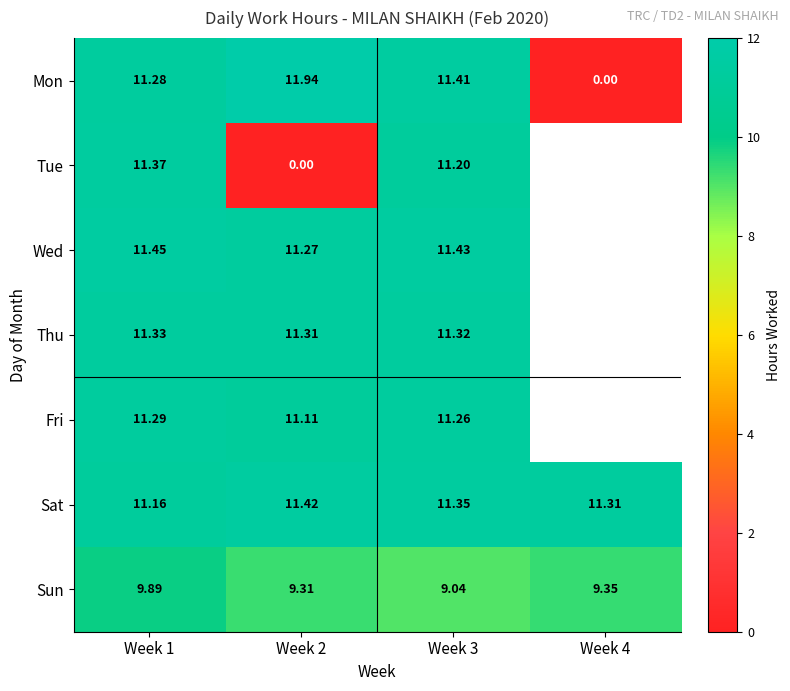

Is the value of Thu at Week 3 greater than the value of Mon at Week 4?

Yes